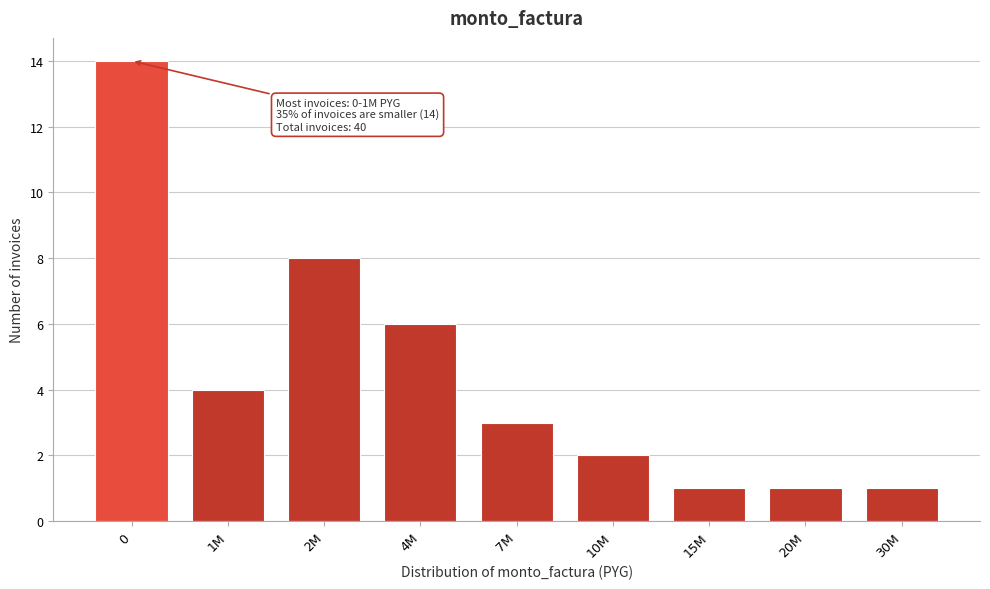

Reading left to right, transcribe all the data shown in this chart.

0=14	1M=4	2M=8	4M=6	7M=3	10M=2	15M=1	20M=1	30M=1